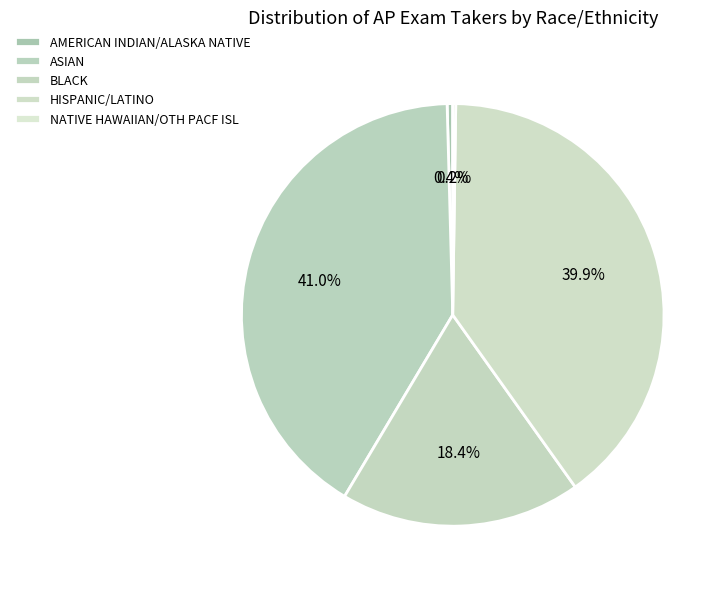

To the nearest percent, what is the difference between the largest and smallest slice percentages?

41%